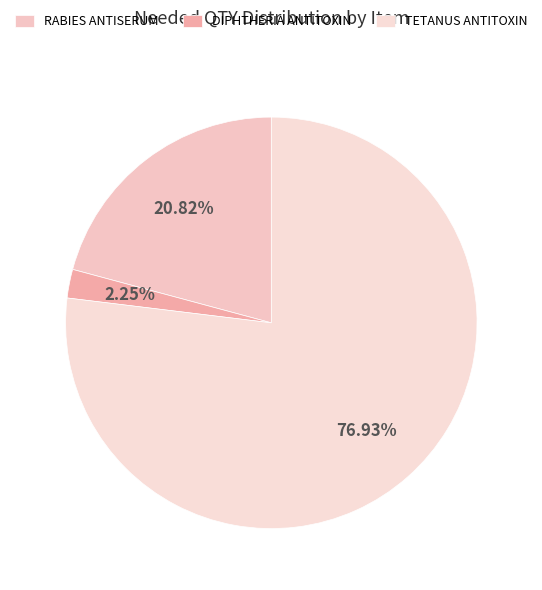

Rank the categories by value from lowest to highest.

DIPHTHERIA ANTITOXIN, RABIES ANTISERUM, TETANUS ANTITOXIN